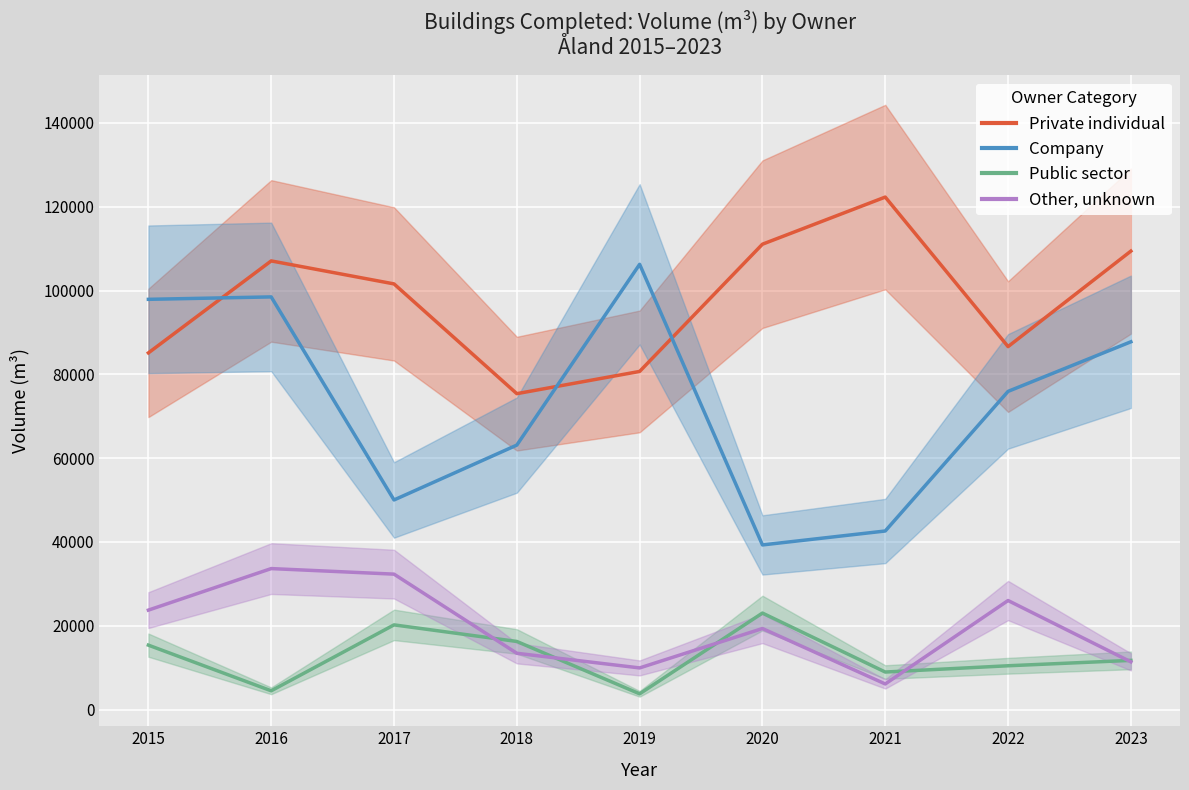

True or false: Public sector has a value of 5179 at 2021.

False